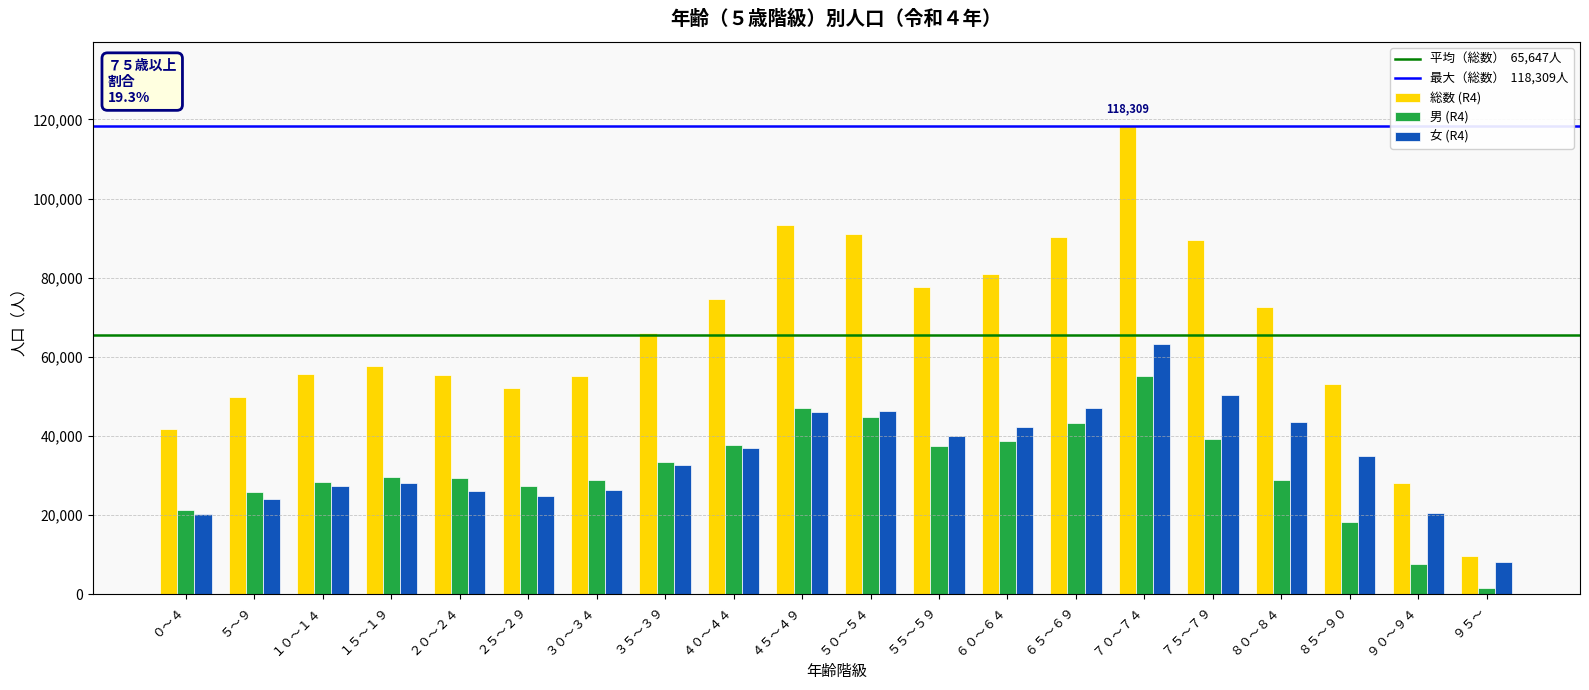

How many groups of bars are there?

20